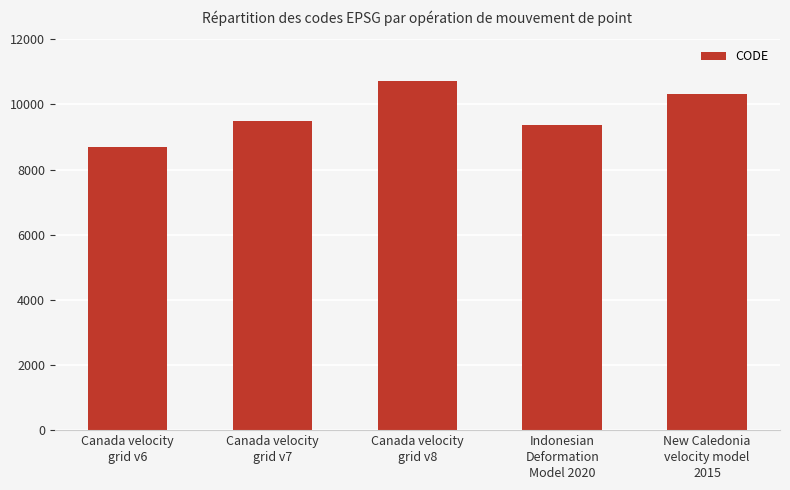

How many bars are there in total?

5